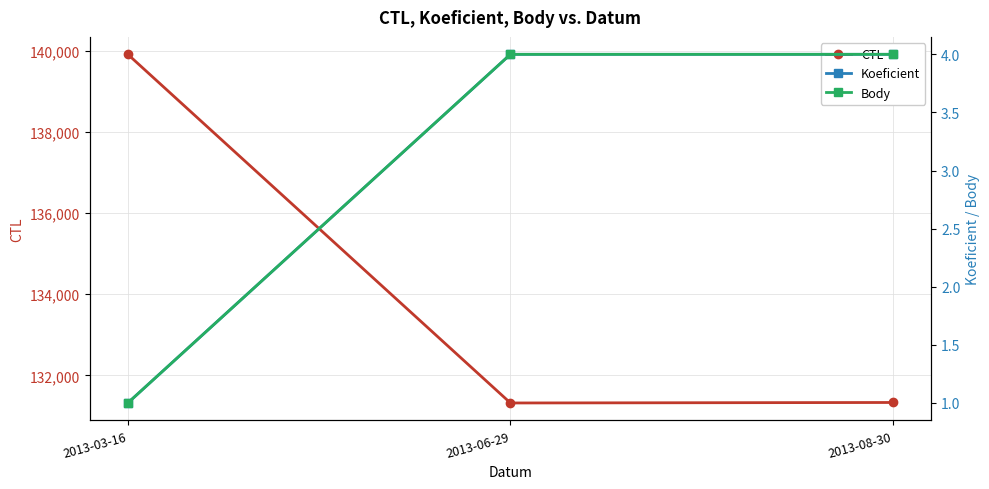

Count the number of data series in this chart.

3